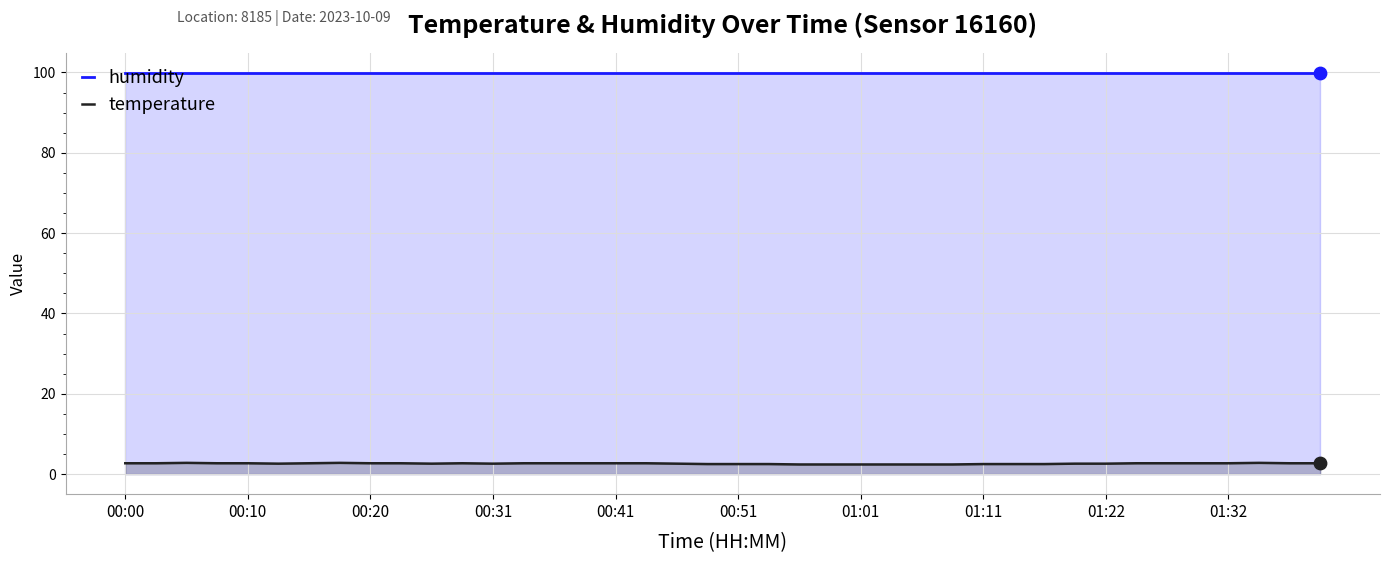

What are all the series names shown in the legend?

humidity, temperature